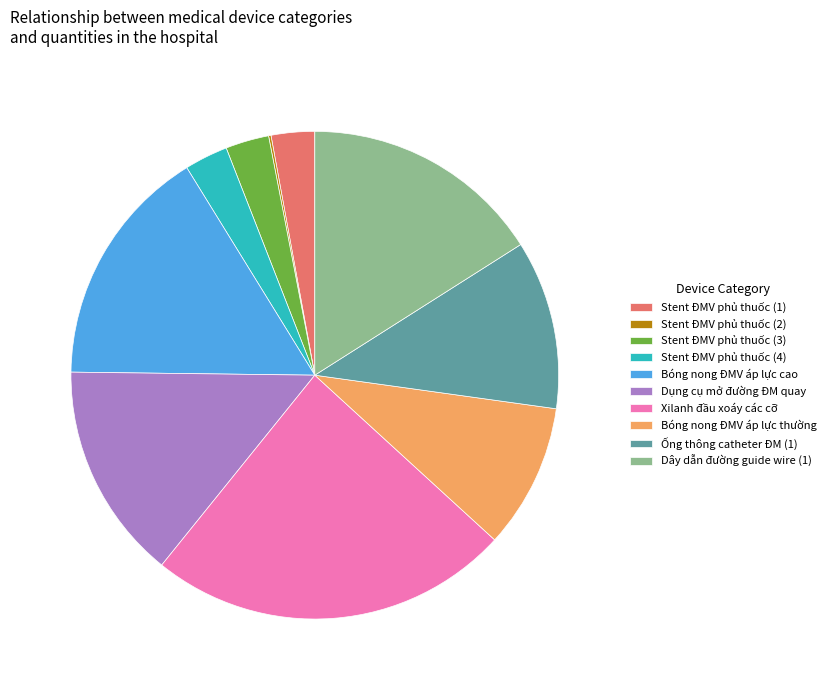

Is there a majority slice in this chart?

No